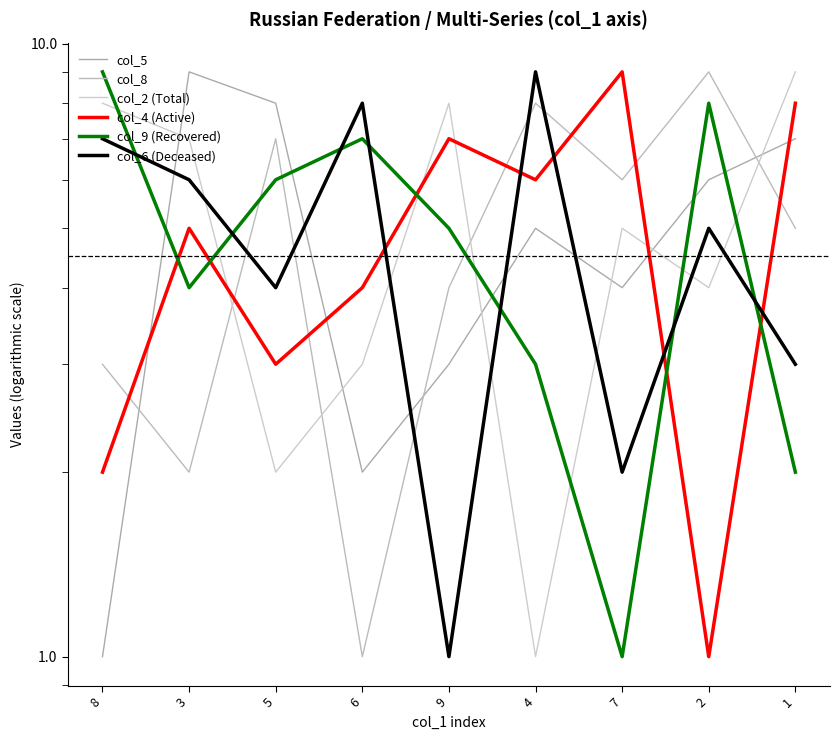

Rank the series by their maximum value, from lowest to highest.

col_5, col_8, col_2 (Total), col_4 (Active), col_9 (Recovered), col_6 (Deceased)